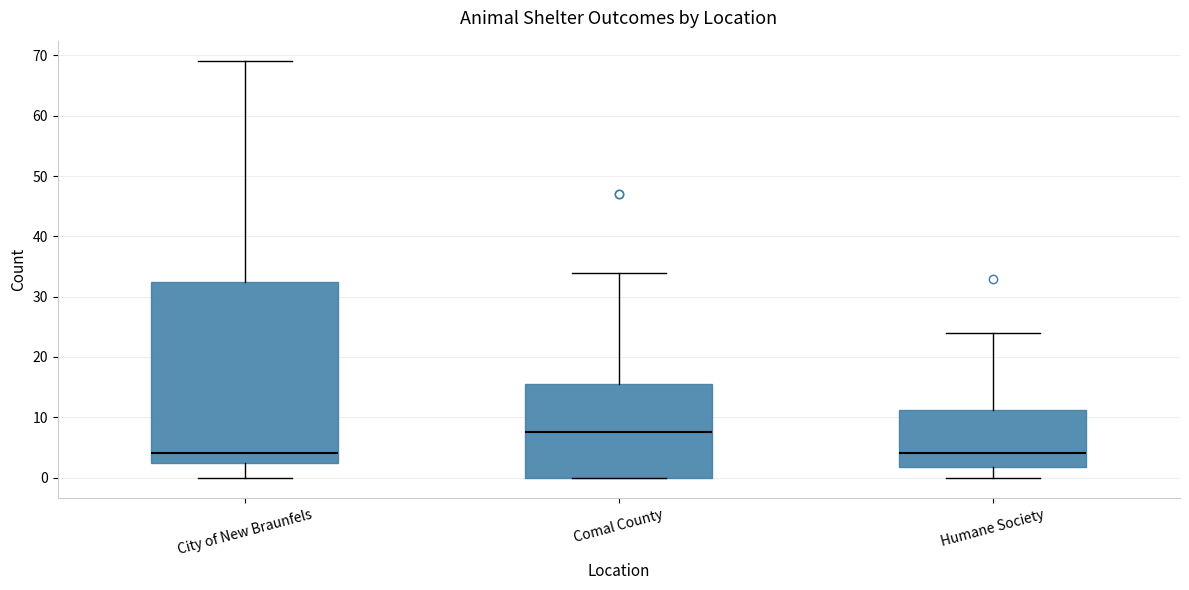

Reading left to right, read every box against the y-axis: the position of its median line, the range the box covers, and the ends of its whiskers. The values are not printed on the chart, so give them approximately, as read against the axis.

City of New Braunfels: median 4, box 3 to 33, whiskers 0 to 69
Comal County: median 8, box 0 to 16, whiskers 0 to 34
Humane Society: median 4, box 2 to 11, whiskers 0 to 24